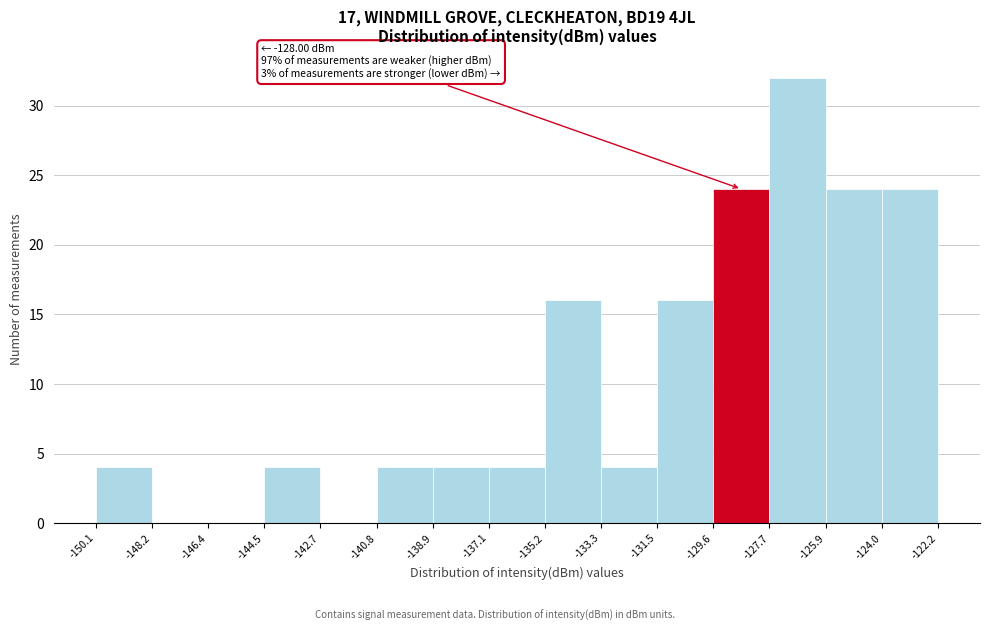

Which range on the x-axis has the tallest bar?

-127.7 to -125.9